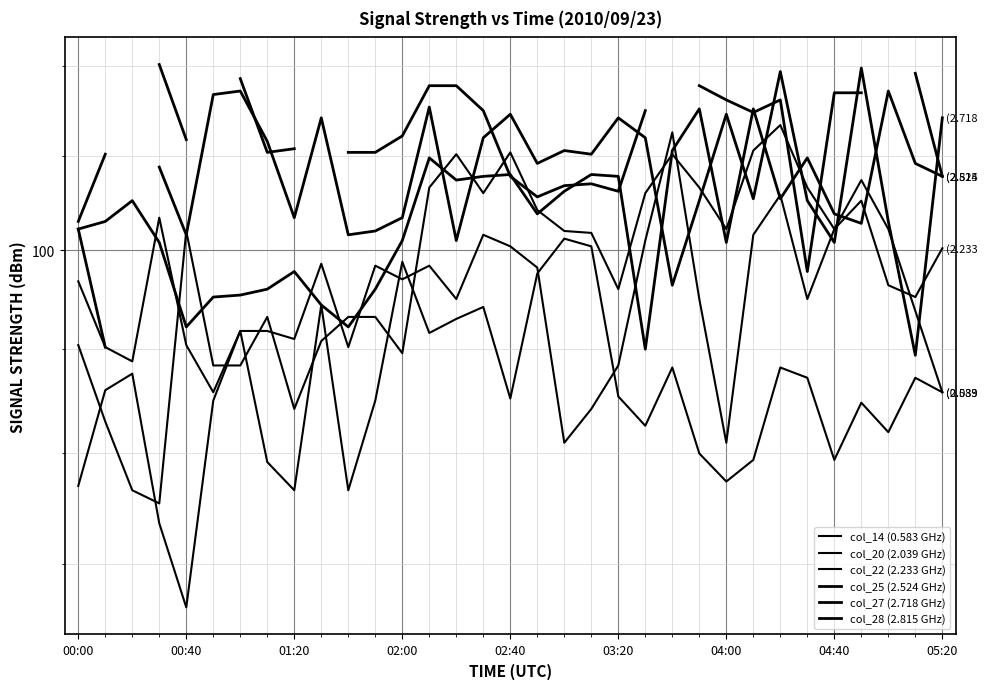

List the series in order of their peak value, highest first.

col_25 (2.524 GHz), col_27 (2.718 GHz), col_28 (2.815 GHz), col_22 (2.233 GHz), col_20 (2.039 GHz), col_14 (0.583 GHz)